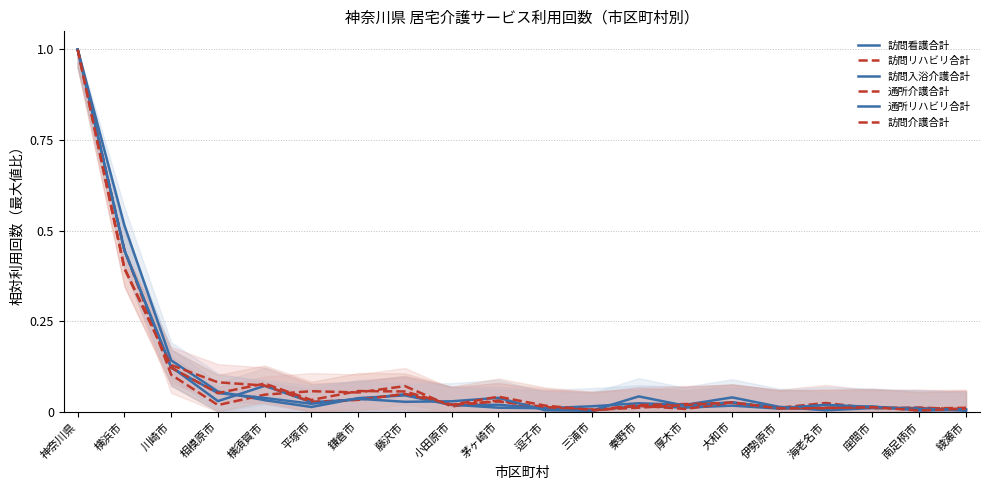

Reading right to left, list all the values displayed in this chart.

訪問看護合計: 0.0	0.0	0.0	0.0	0.0	0.0	0.0	0.0	0.0	0.0	0.0	0.0	0.0	0.0	0.0	0.0	0.1	0.1	0.5	1.0
訪問リハビリ合計: 0.0	0.0	0.0	0.0	0.0	0.0	0.0	0.0	0.0	0.0	0.0	0.0	0.1	0.1	0.1	0.0	0.0	0.1	0.4	1.0
訪問入浴介護合計: 0.0	0.0	0.0	0.0	0.0	0.0	0.0	0.0	0.0	0.0	0.0	0.0	0.0	0.0	0.0	0.1	0.0	0.1	0.4	1.0
通所介護合計: 0.0	0.0	0.0	0.0	0.0	0.0	0.0	0.0	0.0	0.0	0.0	0.0	0.0	0.0	0.0	0.1	0.1	0.1	0.4	1.0
通所リハビリ合計: 0.0	0.0	0.0	0.0	0.0	0.0	0.0	0.0	0.0	0.0	0.0	0.0	0.0	0.0	0.0	0.0	0.1	0.1	0.4	1.0
訪問介護合計: 0.0	0.0	0.0	0.0	0.0	0.0	0.0	0.0	0.0	0.0	0.0	0.0	0.1	0.1	0.0	0.1	0.1	0.1	0.4	1.0